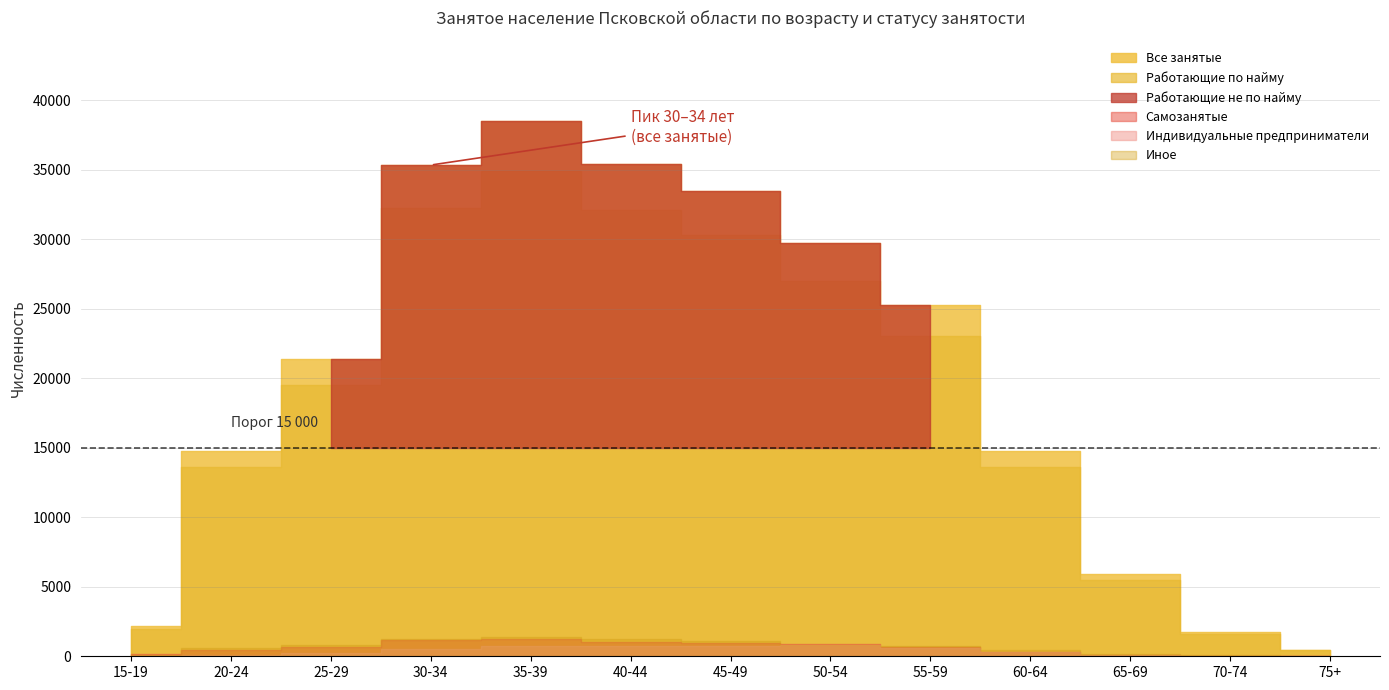

True or false: Самозанятые and Работающие не по найму intersect in this chart.

False